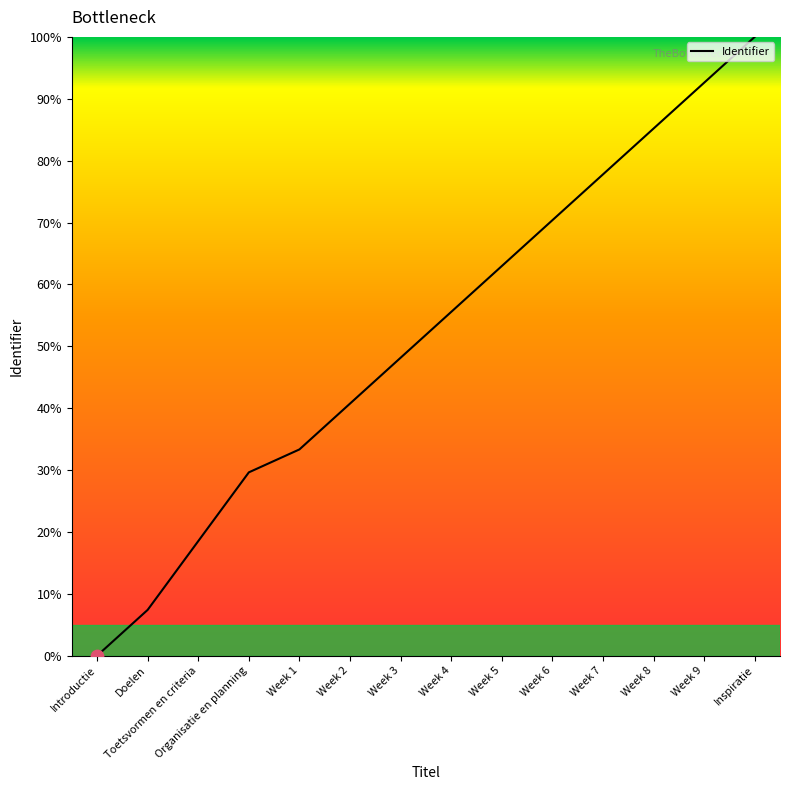

What is the change in value from Doelen to Week 3?

+40.7